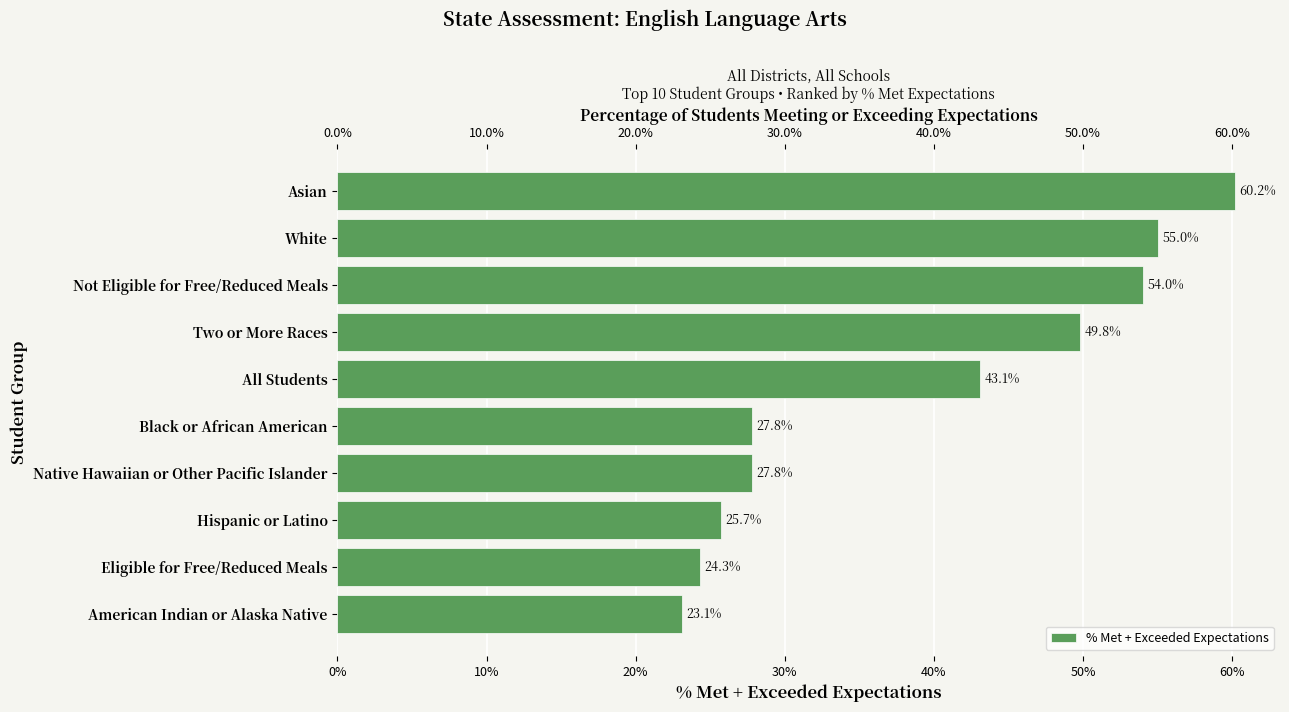

Between Hispanic or Latino and Black or African American, which is larger?

Black or African American